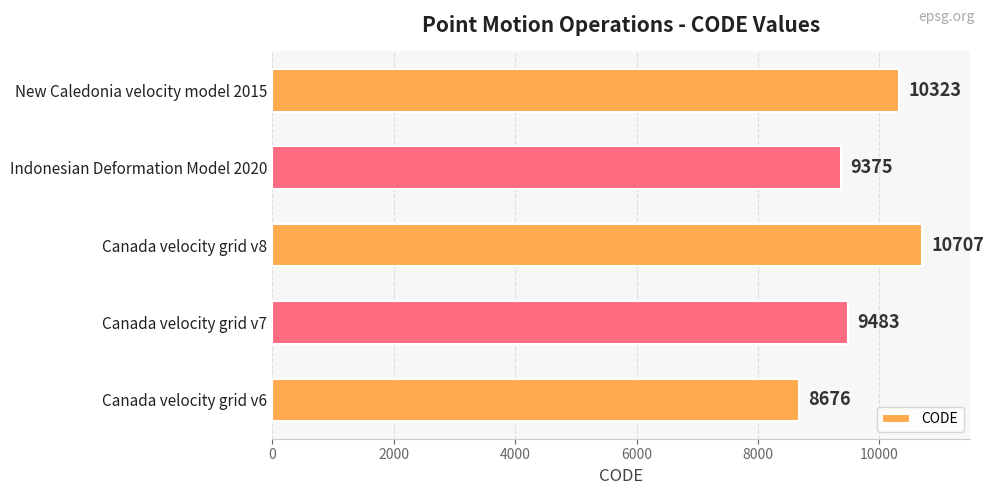

Reading bottom to top, what are all the values shown in this chart?

8676	9483	10707	9375	10323